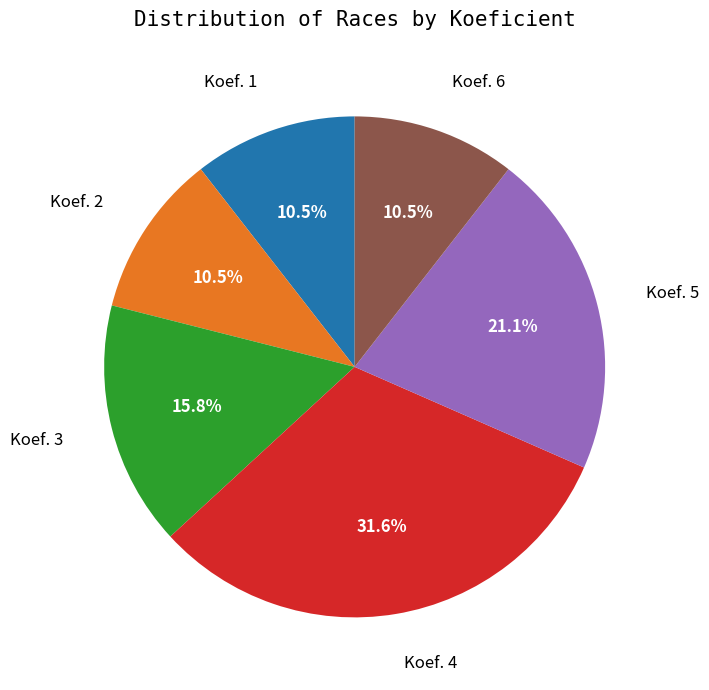

Is there any slice that represents more than half of the pie?

No